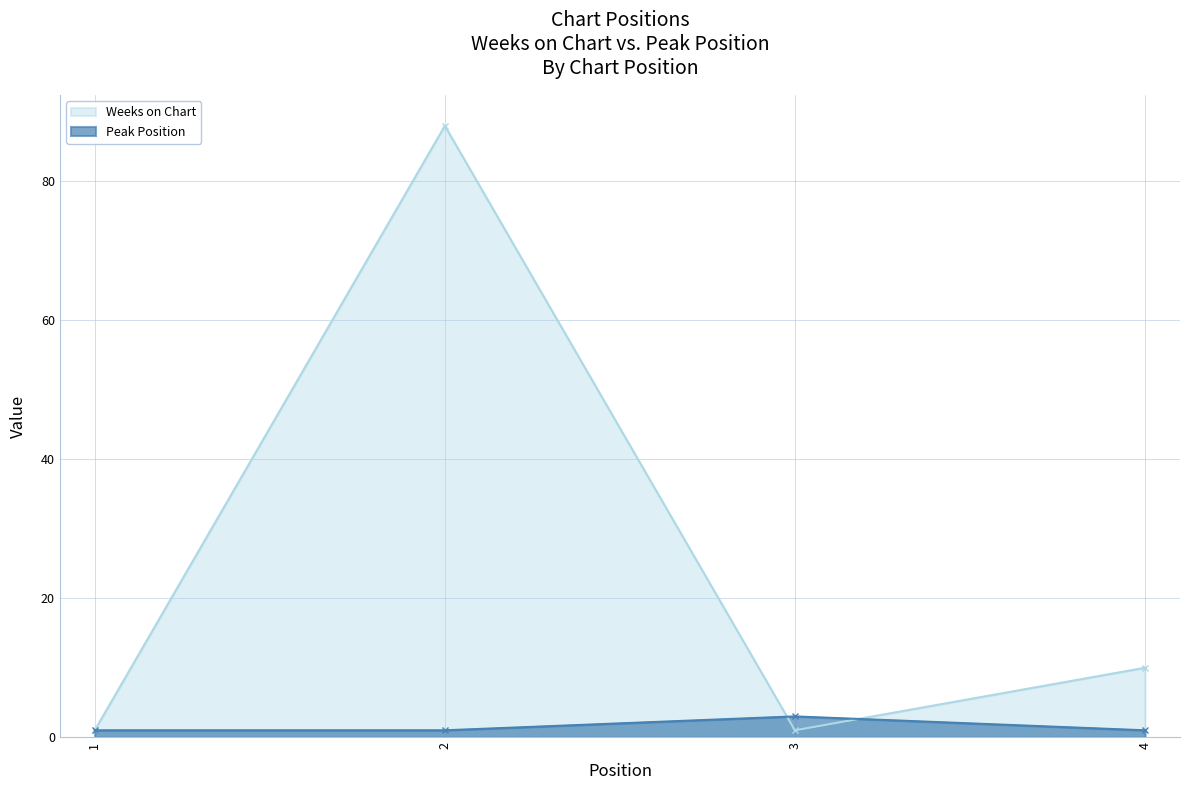

Where do Peak Position and Weeks on Chart first cross each other?

2 and 3